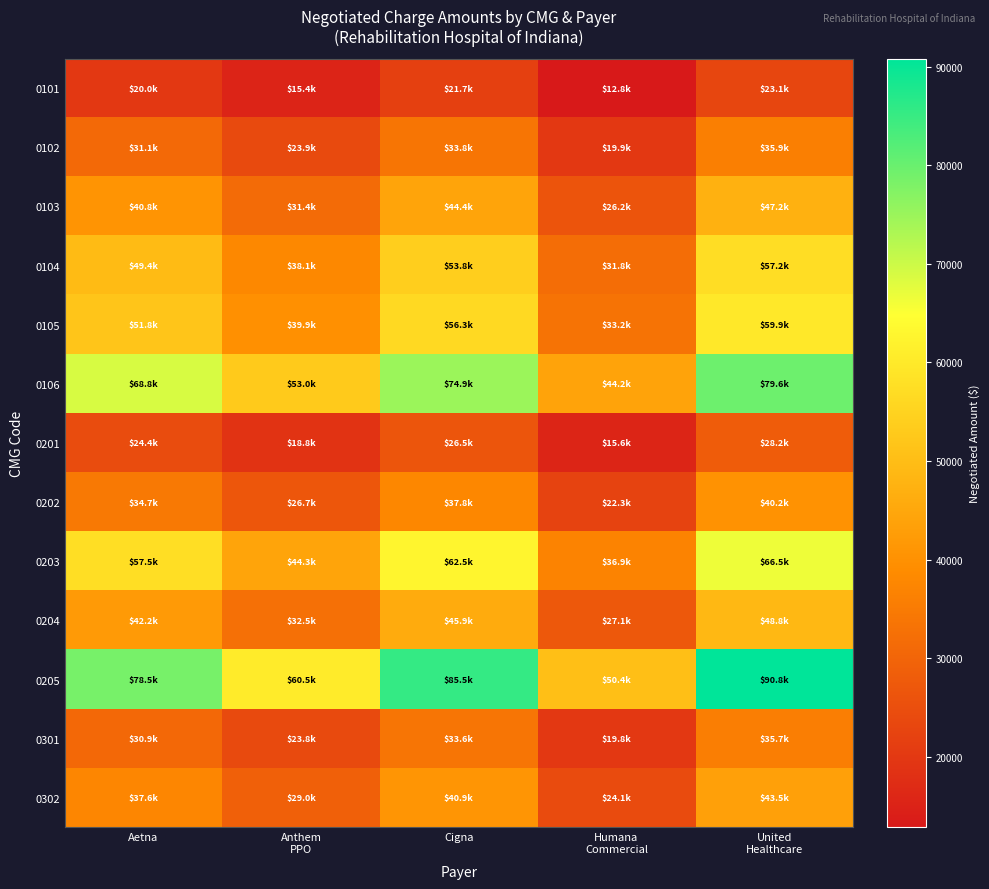

At Humana Commercial, list the series in order from largest to smallest.

0205, 0106, 0203, 0105, 0104, 0204, 0103, 0302, 0202, 0102, 0301, 0201, 0101